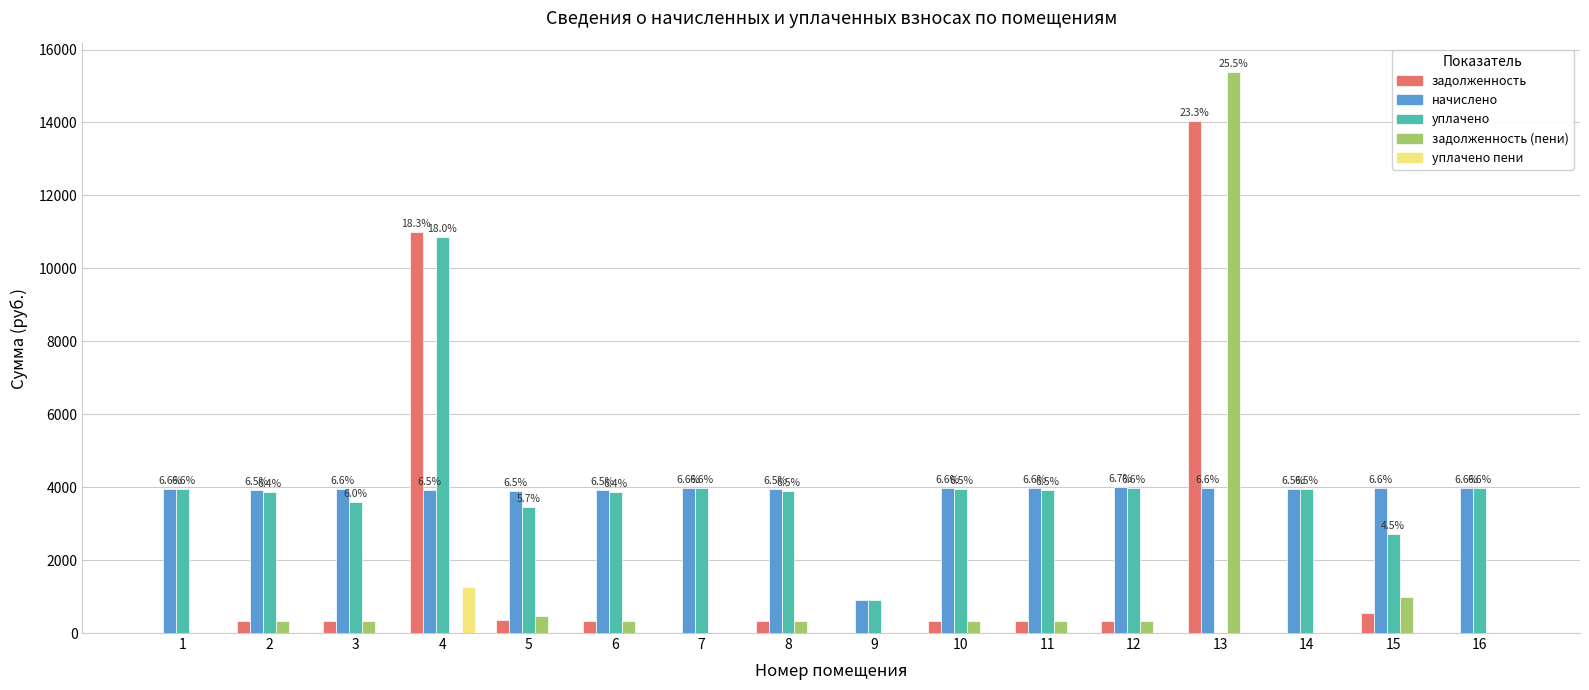

How many values in the начислено series exceed 3962?

8